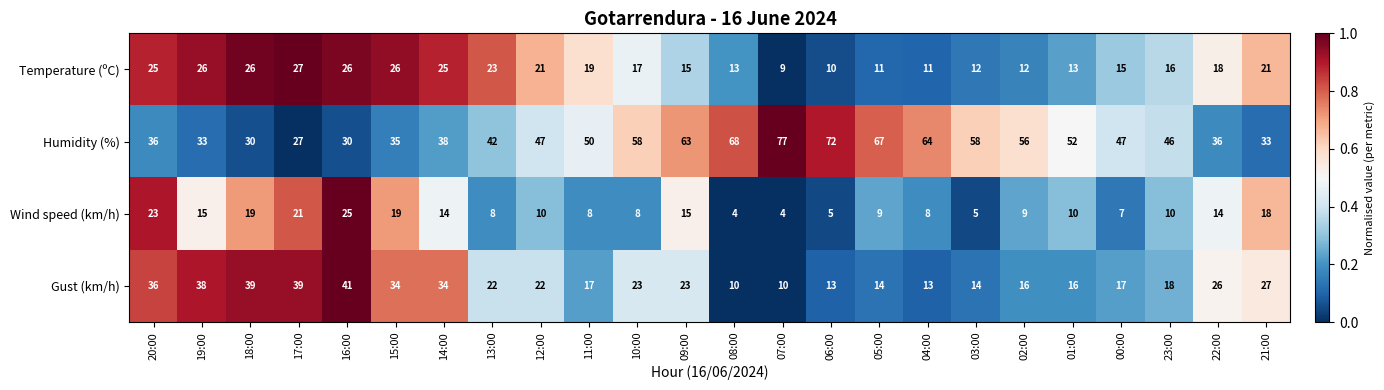

What value does the Humidity (%) series have at 13:00, to the nearest 5?

40